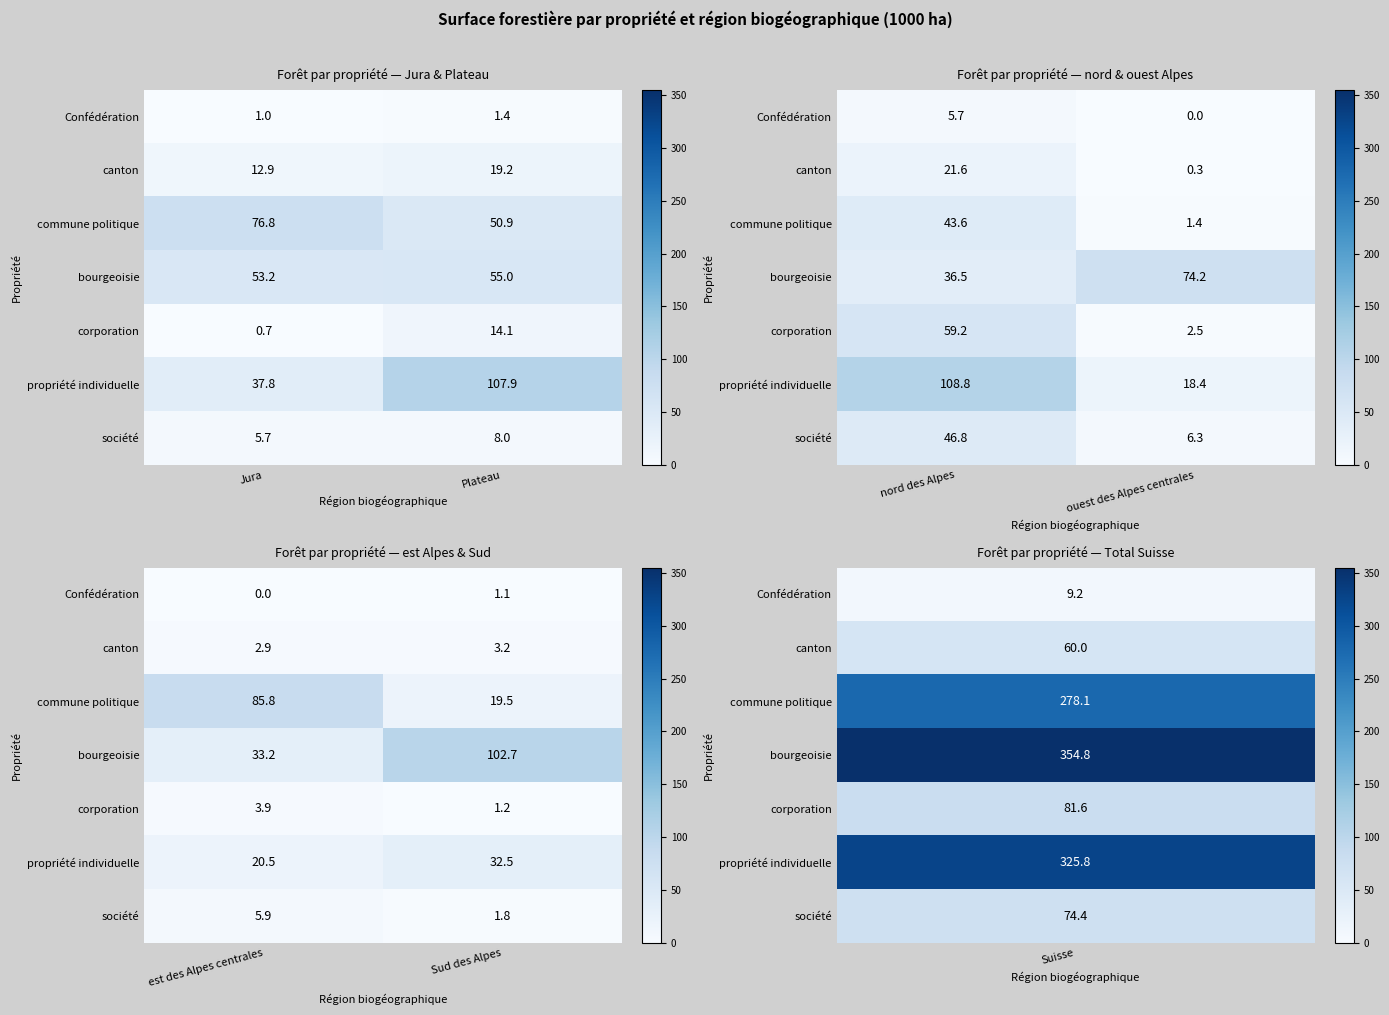

Is the value of commune politique at Sud des Alpes greater than the value of société at est des Alpes centrales?

Yes